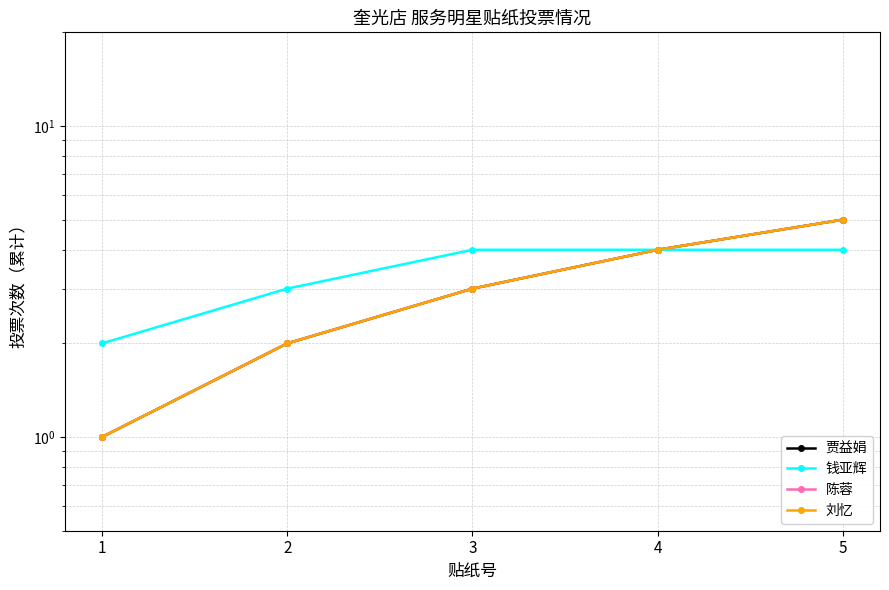

At which category is the sum across all series the highest?

5